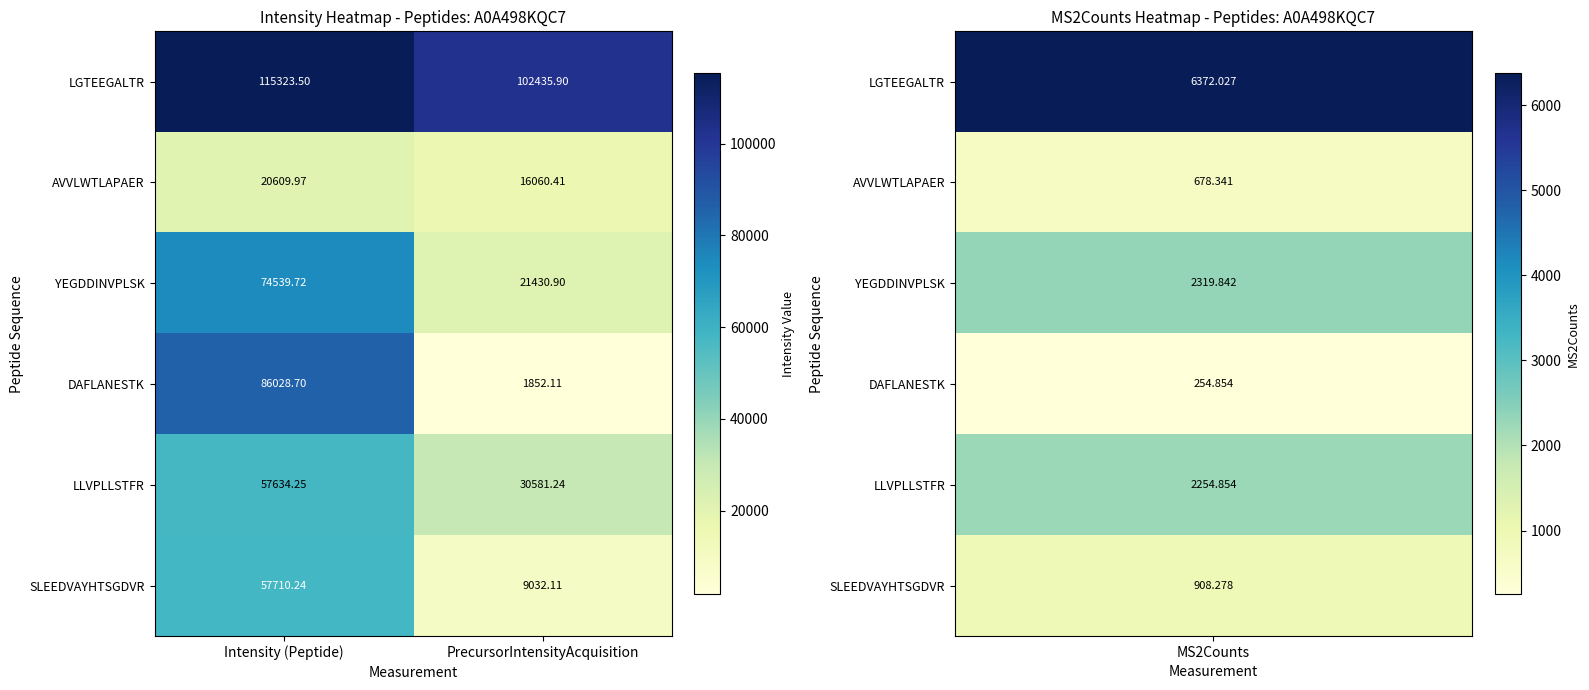

Which series changed the most between Intensity (Peptide) and PrecursorIntensityAcquisition?

DAFLANESTK